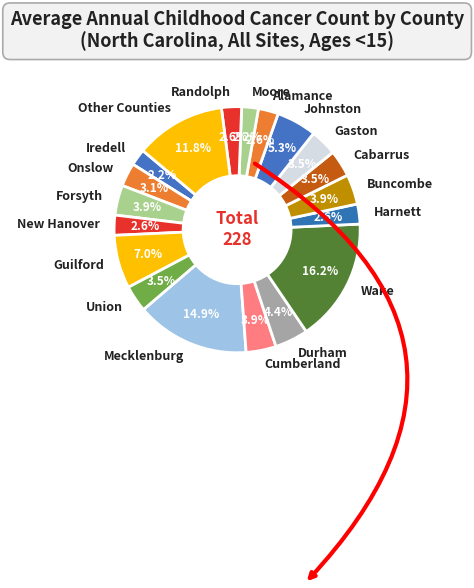

Approximately how many times larger is the value at Guilford compared to Cabarrus?

2.0